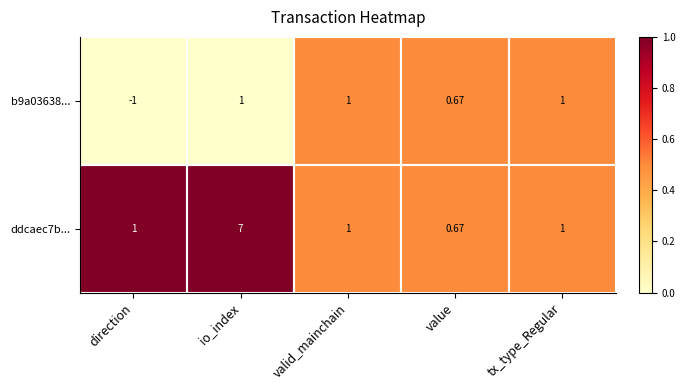

Rank the series by their maximum value, from highest to lowest.

ddcaec7b..., b9a03638...